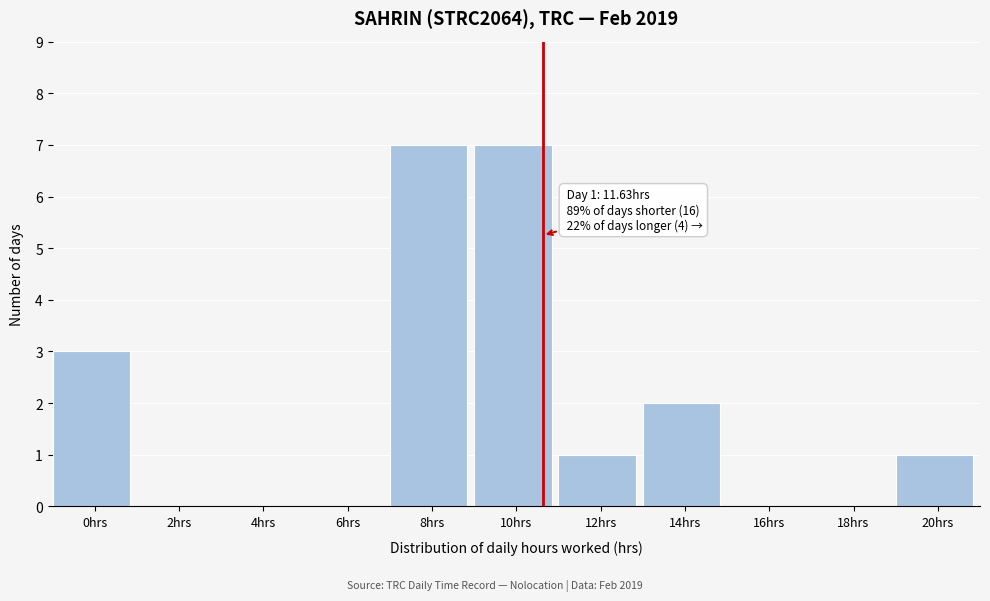

Reading left to right, extract all data points from this chart.

0hrs=3	2hrs=0	4hrs=0	6hrs=0	8hrs=7	10hrs=7	12hrs=1	14hrs=2	16hrs=0	18hrs=0	20hrs=1